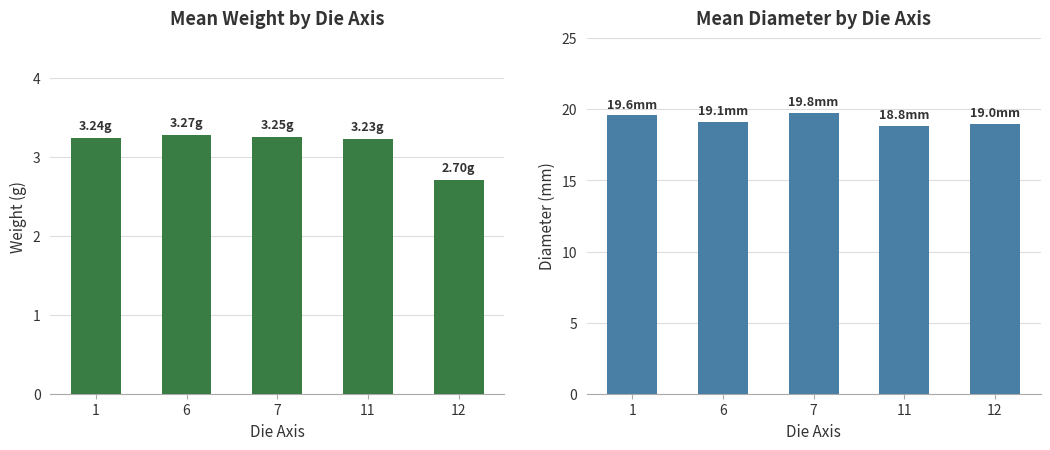

Reading left to right, list all the values displayed in this chart.

weight: 1=3.2	6=3.3	7=3.2	11=3.2	12=2.7
diameter: 1=19.6	6=19.1	7=19.8	11=18.8	12=19.0